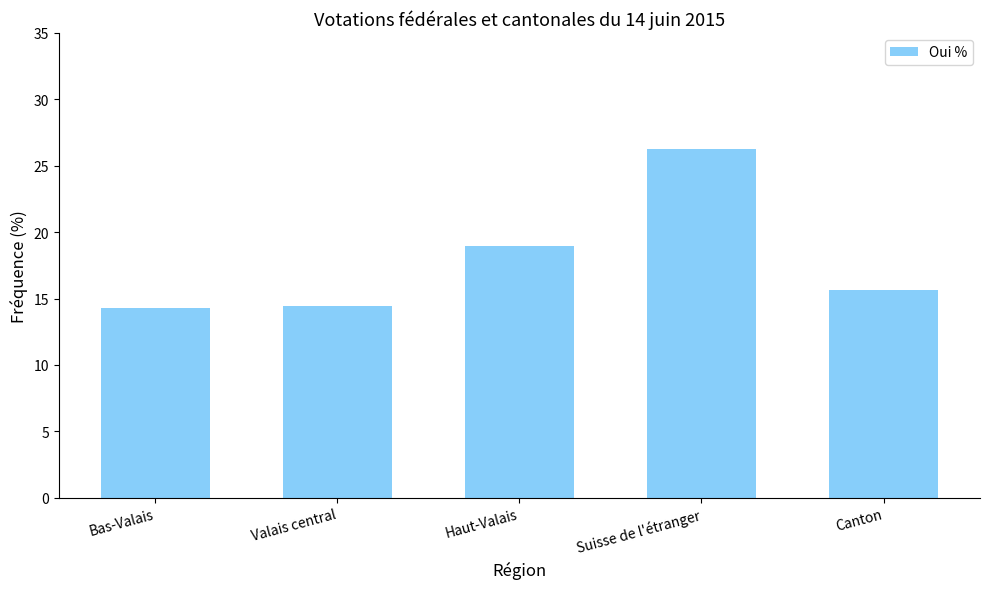

What is the average value?

17.9